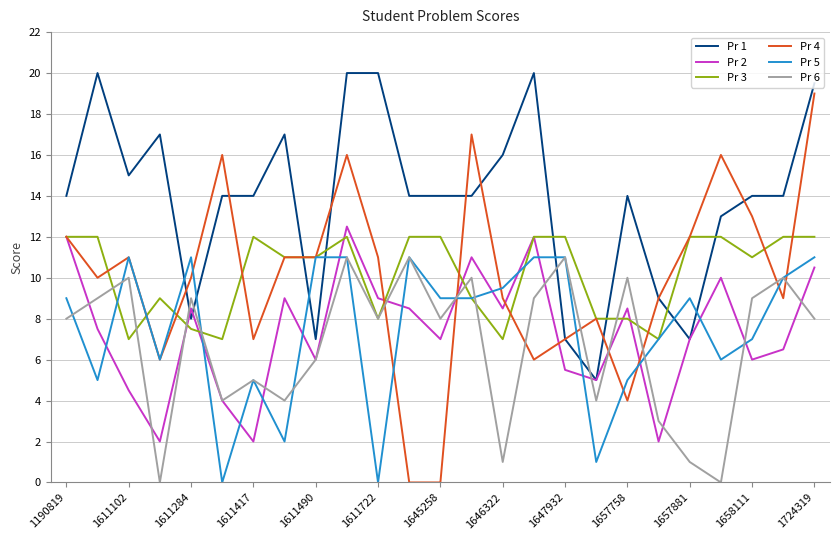

What is the maximum value shown in the chart?

20.0